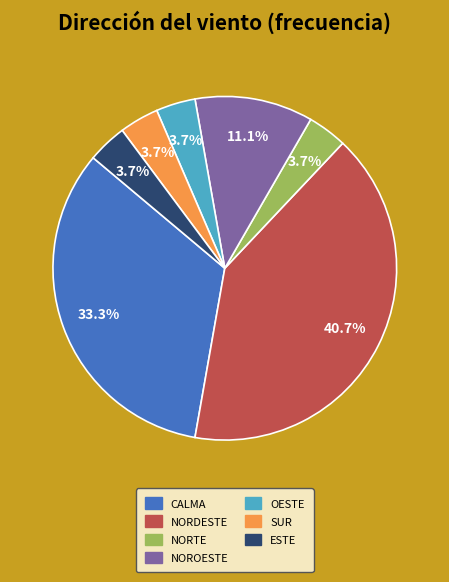

To the nearest percent, what is the difference between the largest and smallest slice percentages?

37%